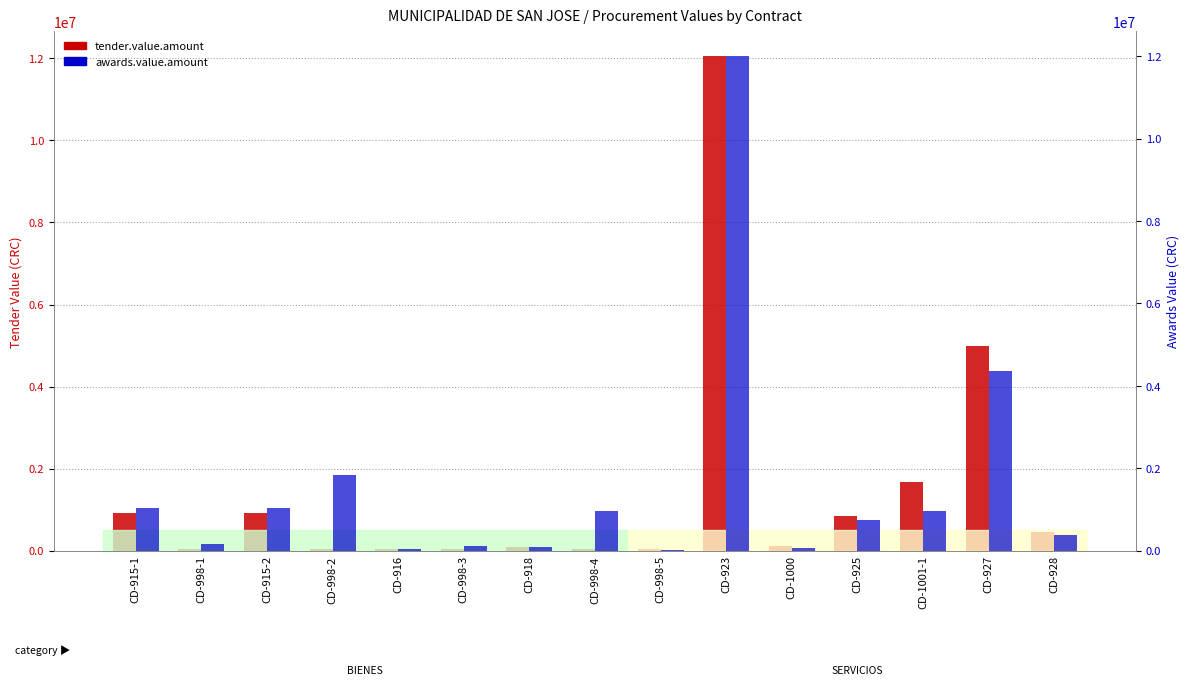

How many series are shown in this chart?

2